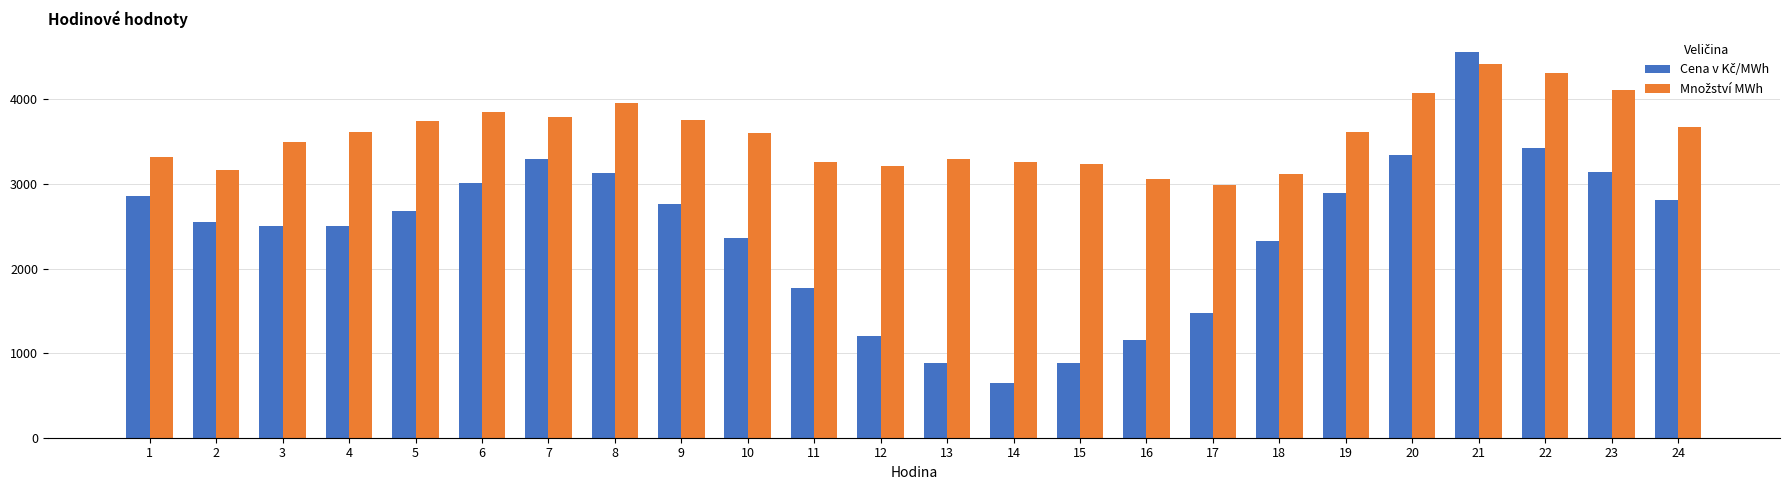

What is the maximum value shown in the chart?

4558.5